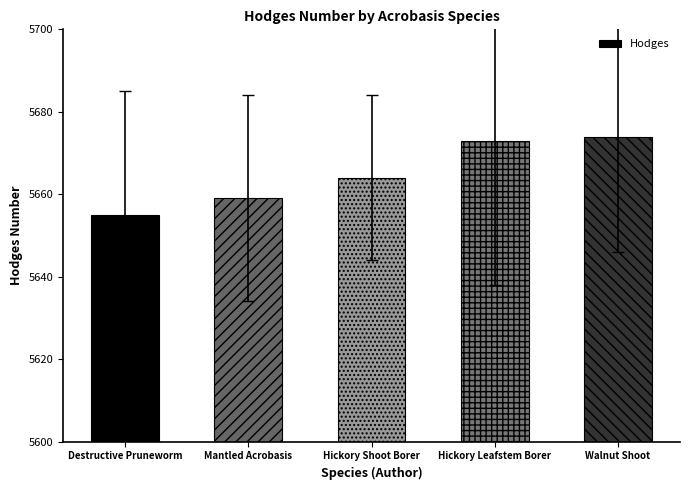

List the labels in order of value, smallest first.

Destructive Pruneworm, Mantled Acrobasis, Hickory Shoot Borer, Hickory Leafstem Borer, Walnut Shoot